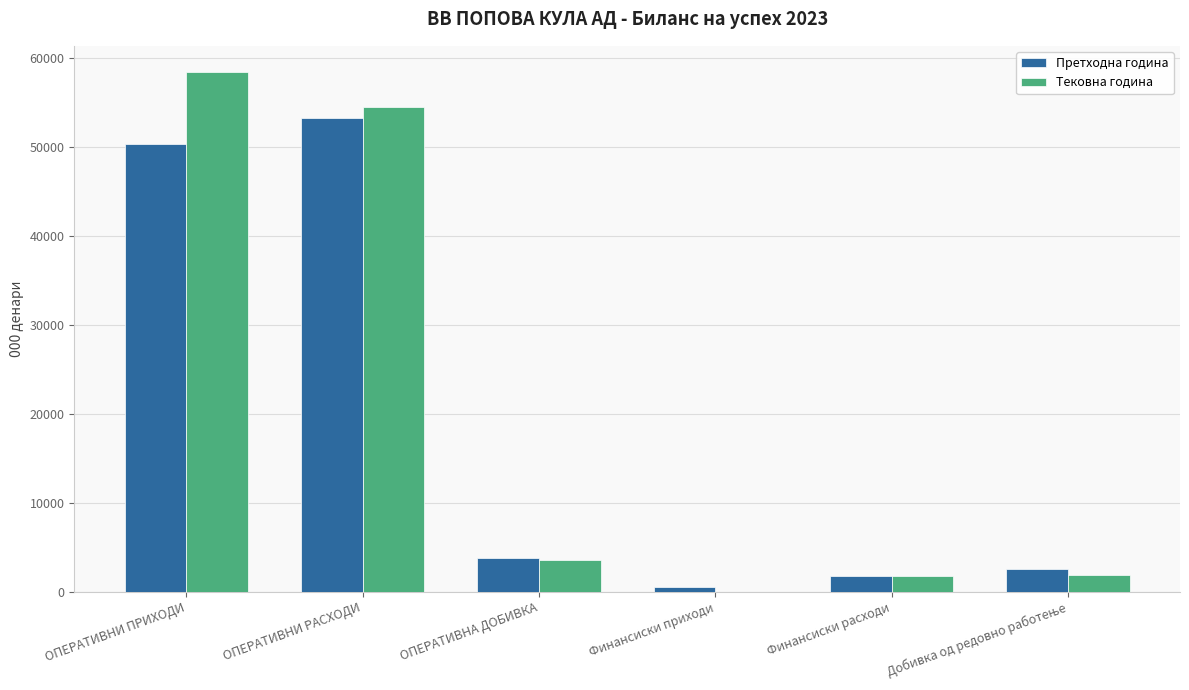

At which category is the sum across all series the highest?

ОПЕРАТИВНИ ПРИХОДИ